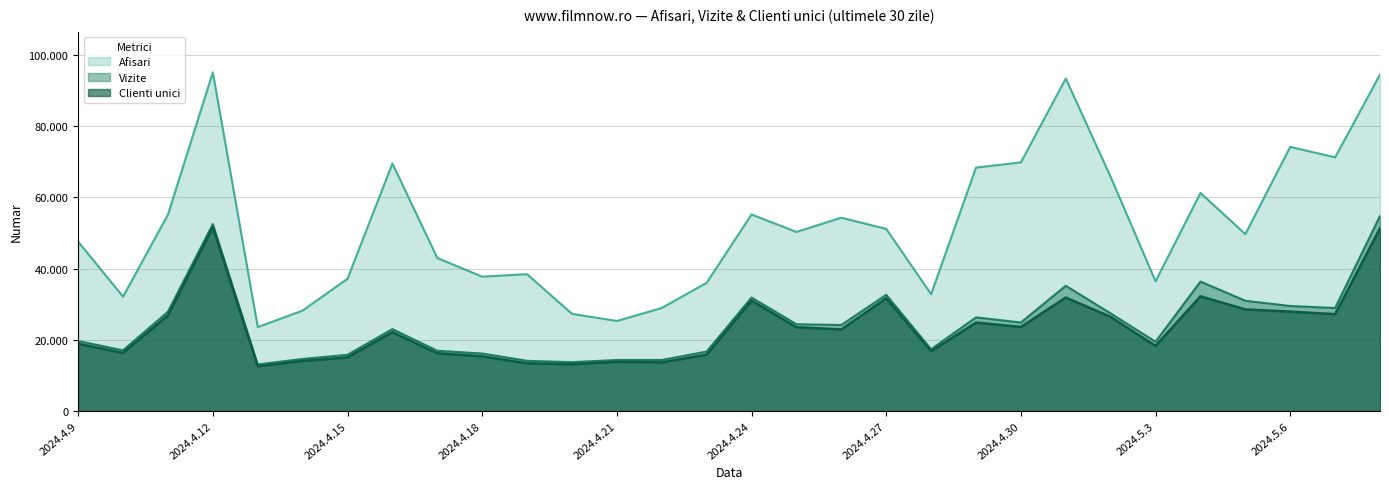

Where is the first local minimum for Afisari?

2024.4.10